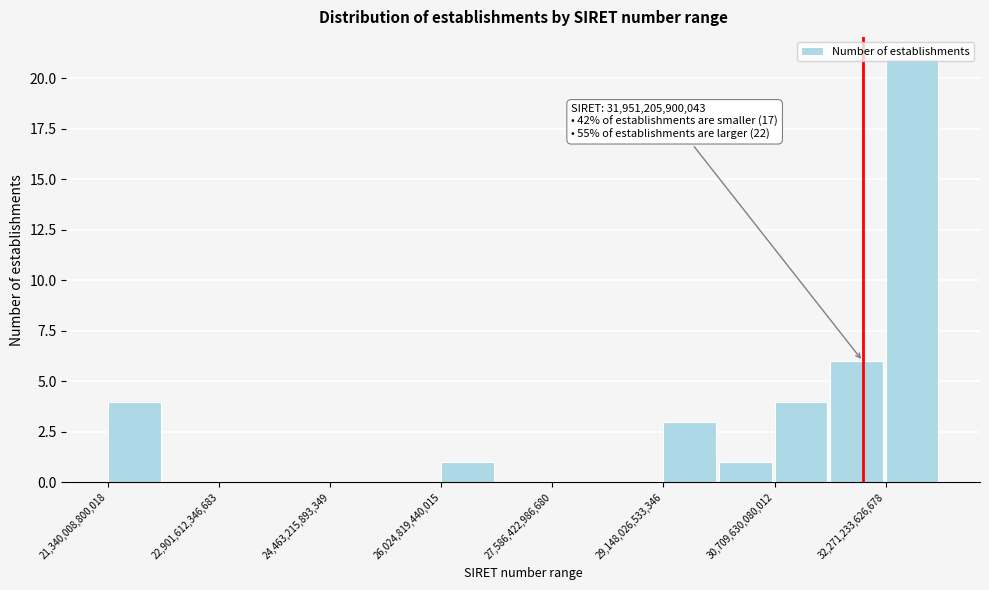

Read against the x-axis, roughly where is the centre of the tallest bar?

32600000000000